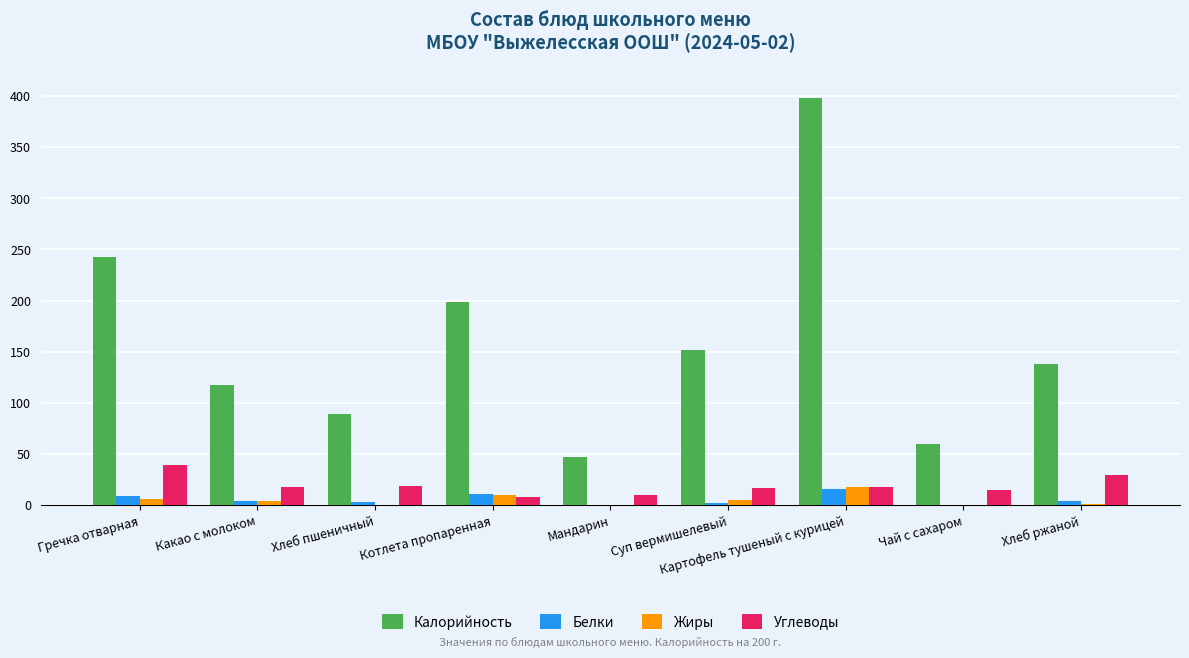

How many groups of bars are there?

9